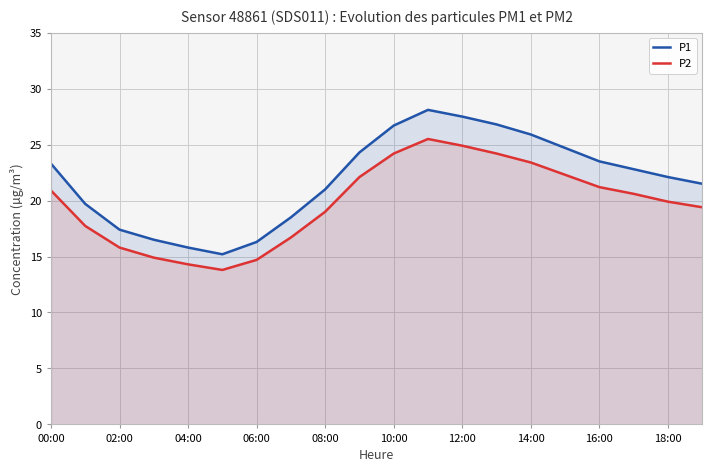

Rank the series by their average value, from highest to lowest.

P1, P2